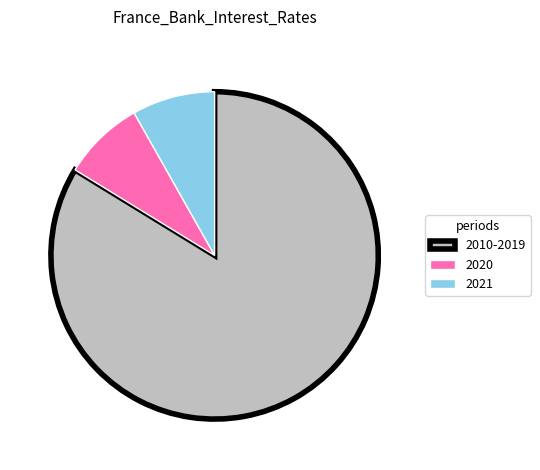

How many slices are in this pie chart?

3